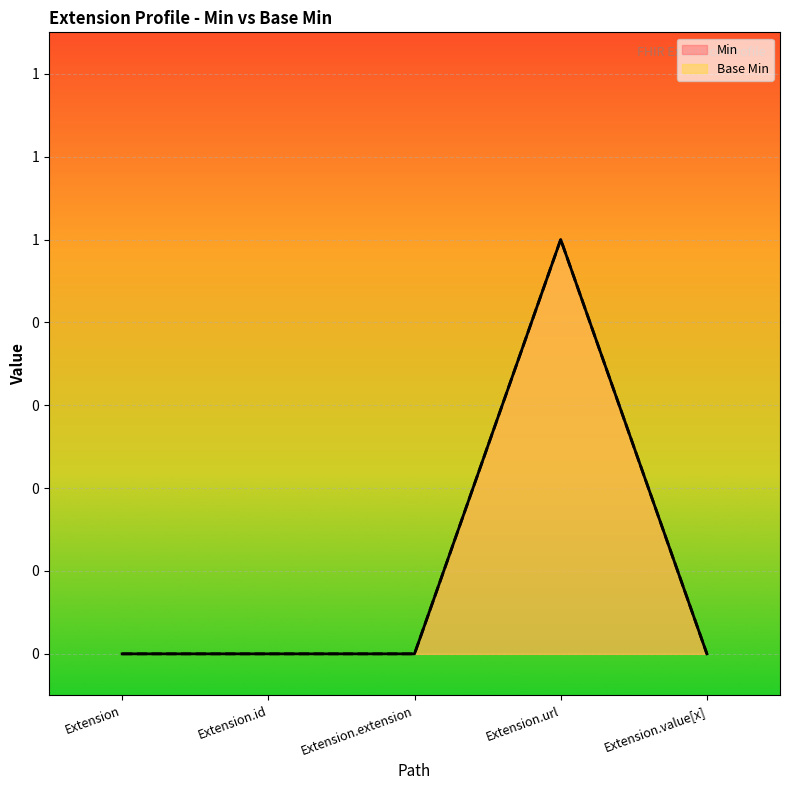

What position from the right is Extension.extension?

3